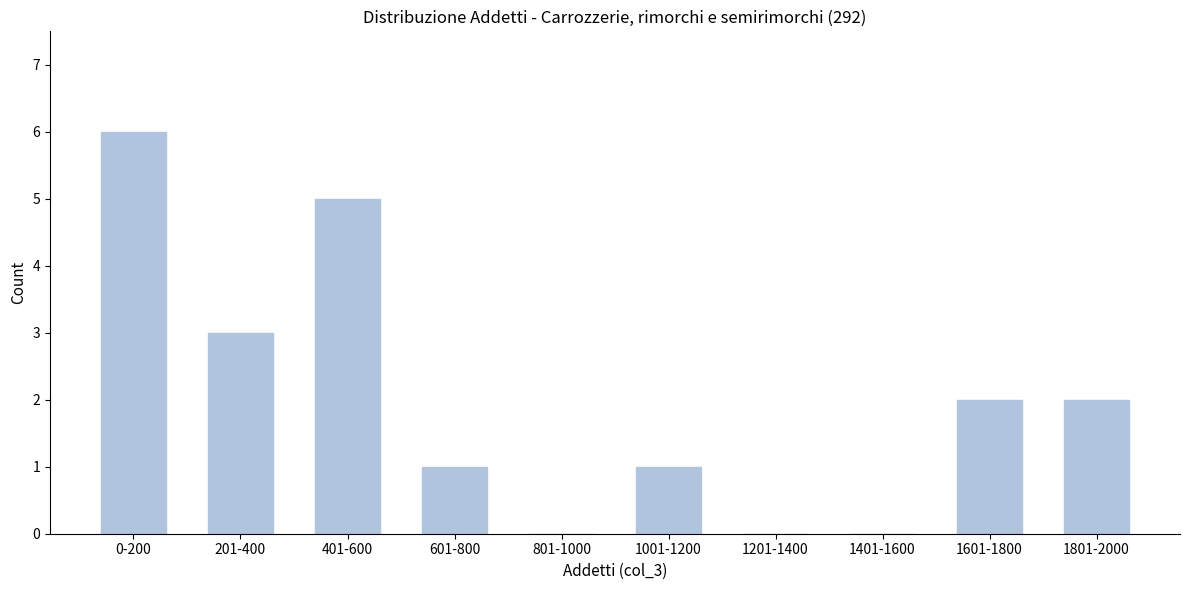

Reading right to left, list all the values displayed in this chart.

1801-2000=2	1601-1800=2	1401-1600=0	1201-1400=0	1001-1200=1	801-1000=0	601-800=1	401-600=5	201-400=3	0-200=6